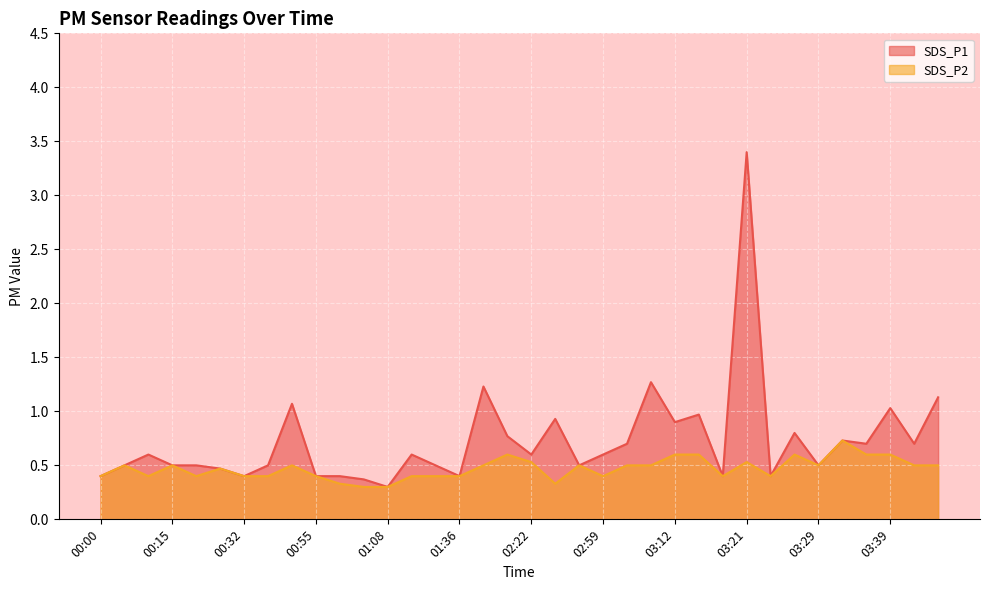

What is the approximate value of SDS_P2 at 00:00?

0.4